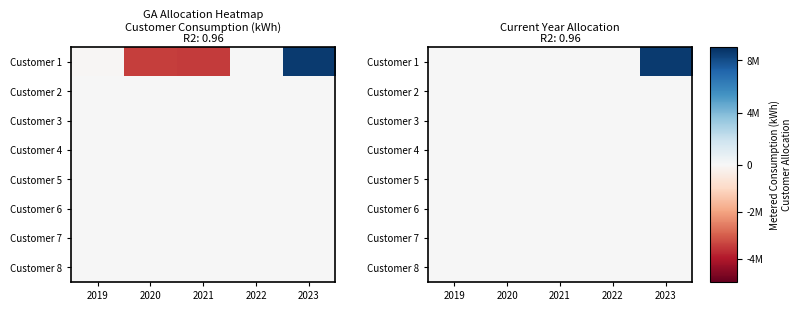

How many distinct data groups are displayed?

8